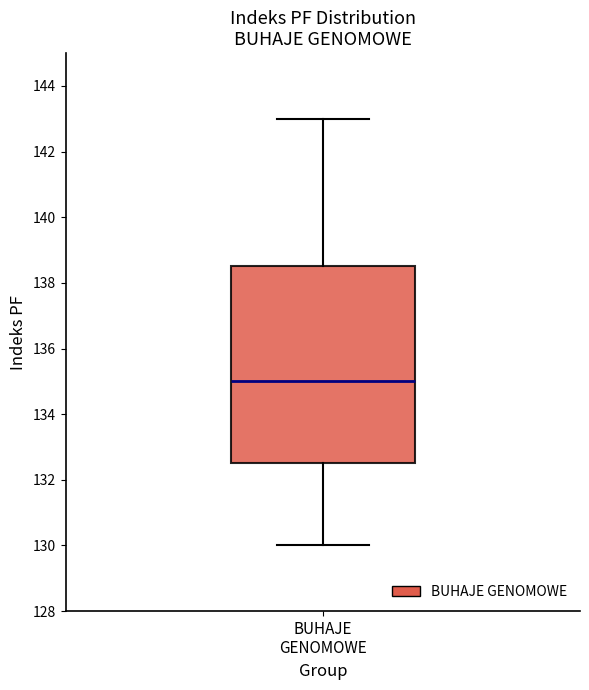

Transcribe this box plot: give where the median line is, the range the box spans, and where the two whiskers end, as read against the y-axis. The values are not printed on the chart, so give them approximately, as read against the axis.

median 135.0, box 132.6 to 138.6, whiskers 130.0 to 143.0